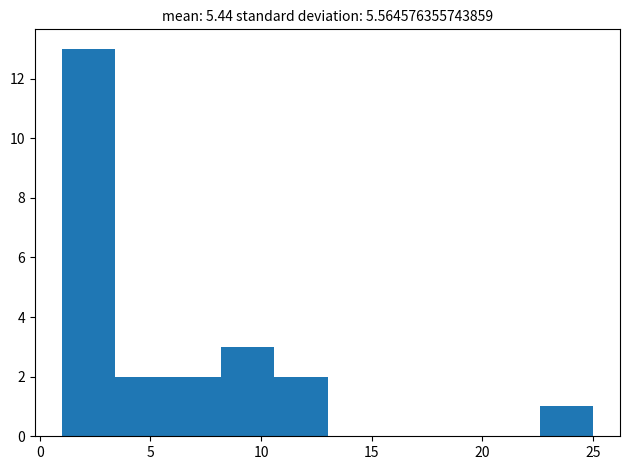

Over which range of the x-axis is the bar tallest?

1.0 to 3.5